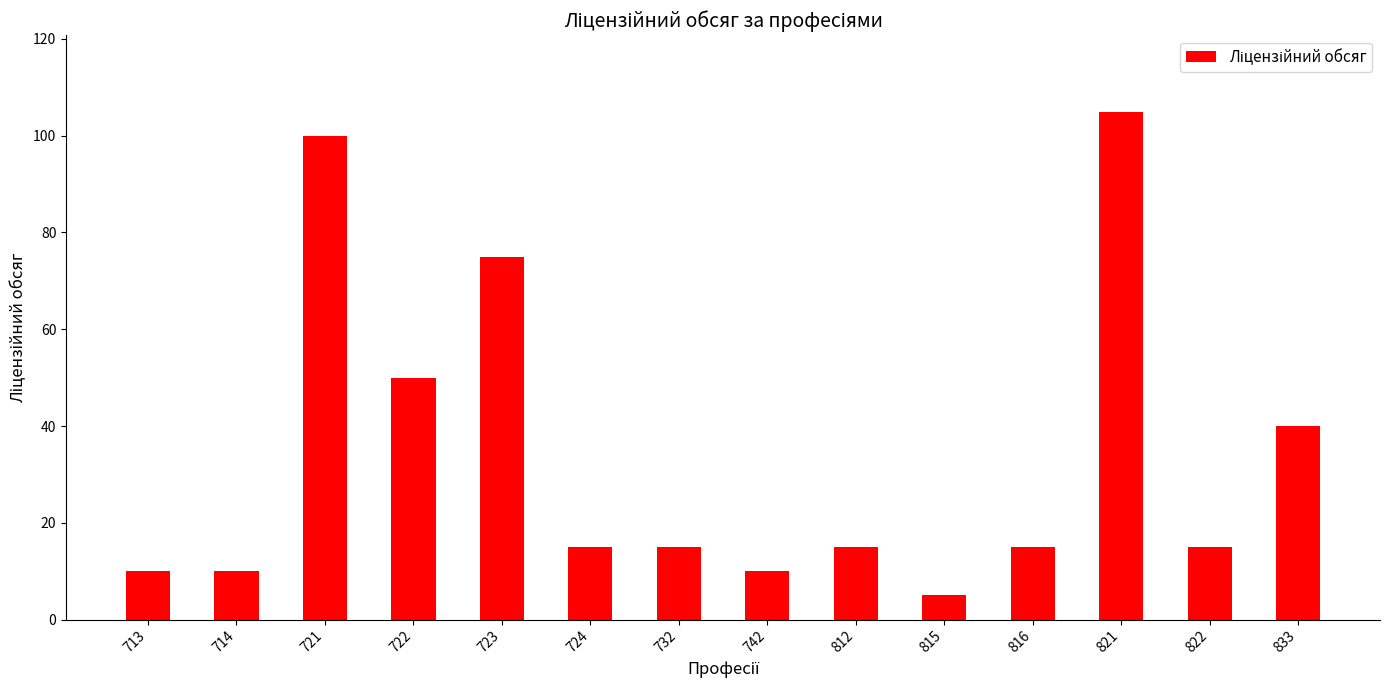

Which has a higher value, 821 or 714?

821